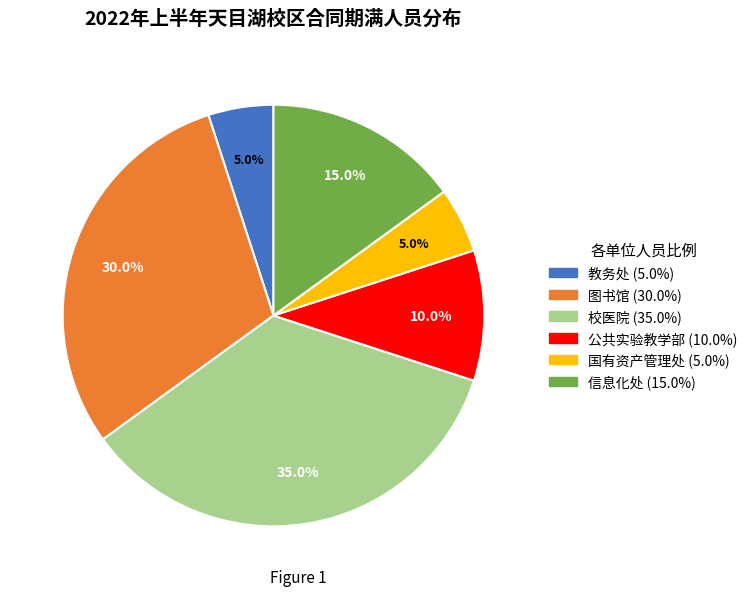

Which has a higher value, 校医院 or 图书馆?

校医院